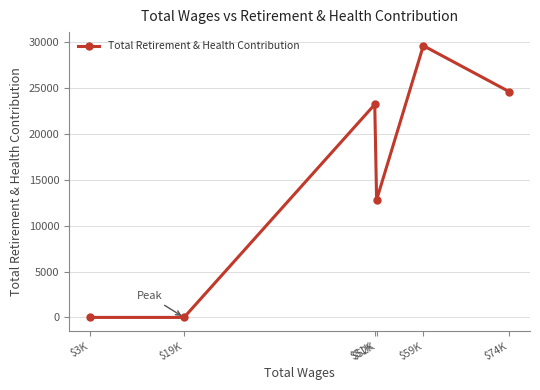

What is the label of the 5th point from the right?

$19K